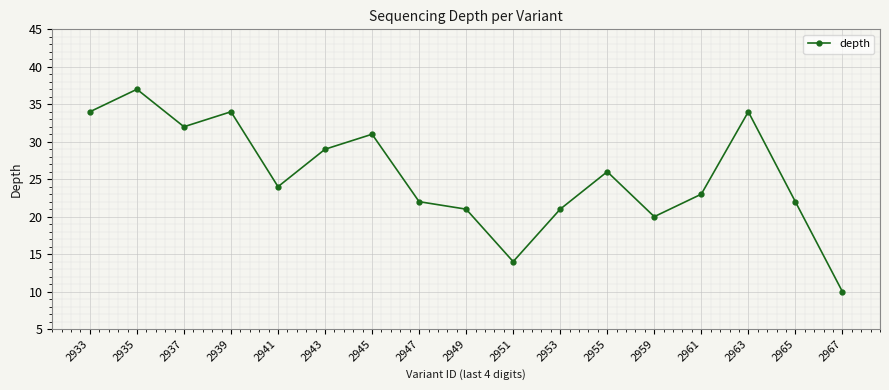

Which has a higher value, 2941 or 2949?

2941